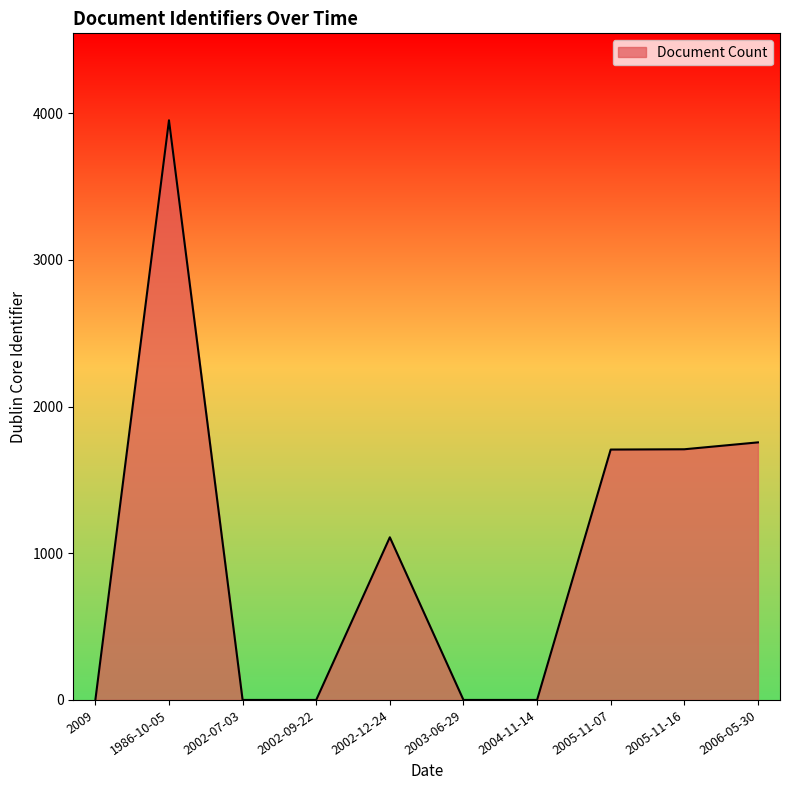

What is the greatest value displayed?

3952